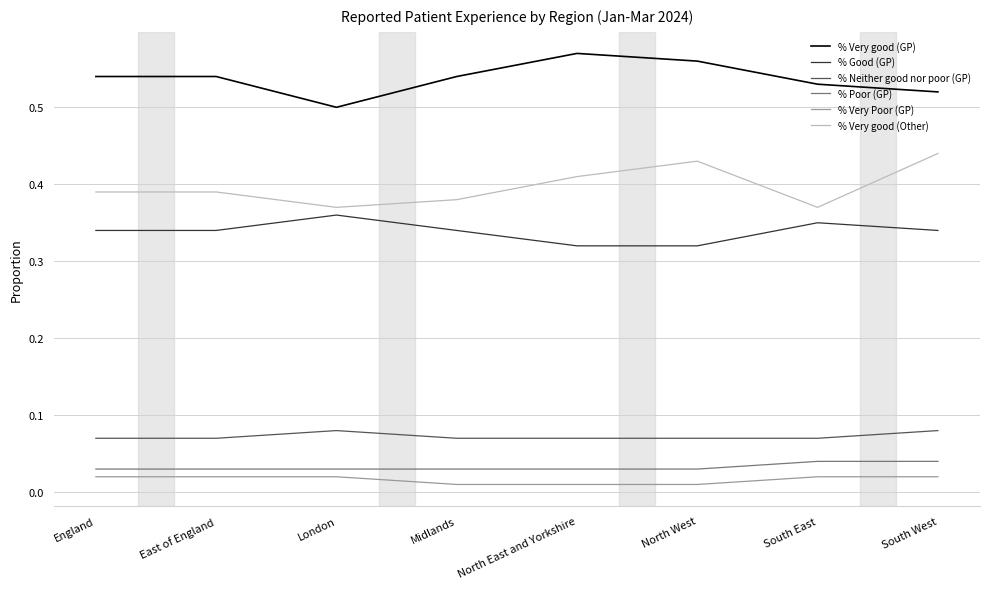

How many categories are shown in the chart?

8